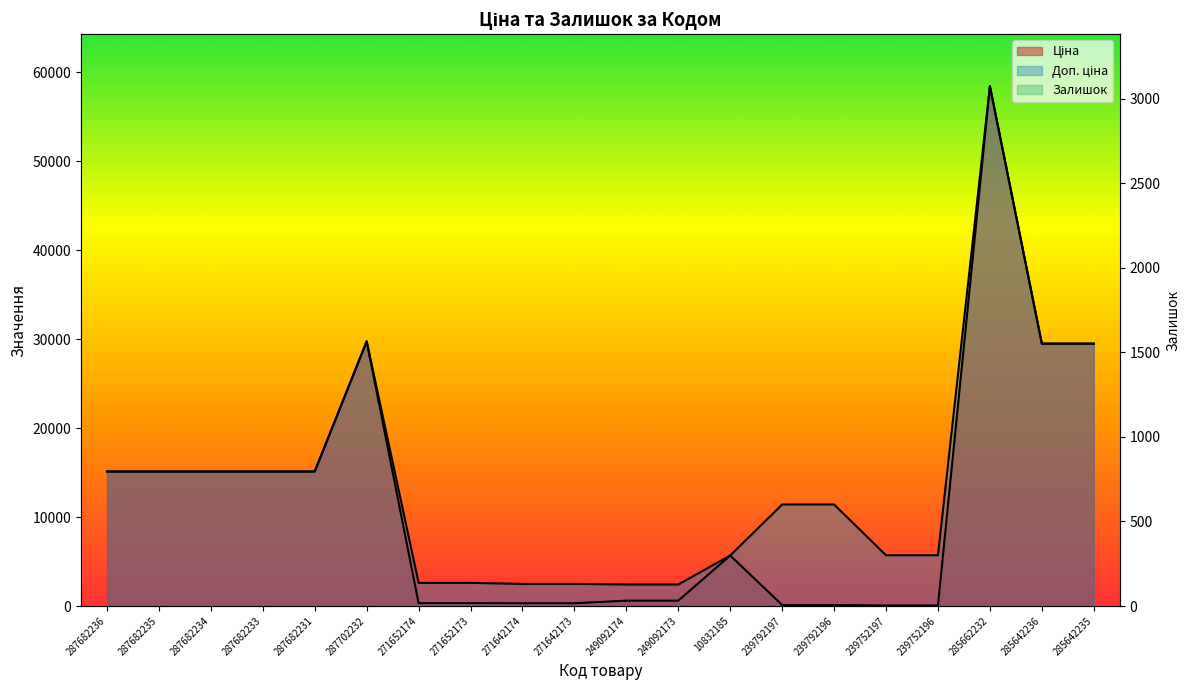

The Залишок series shows 289.0 at 239792197. True or false?

True